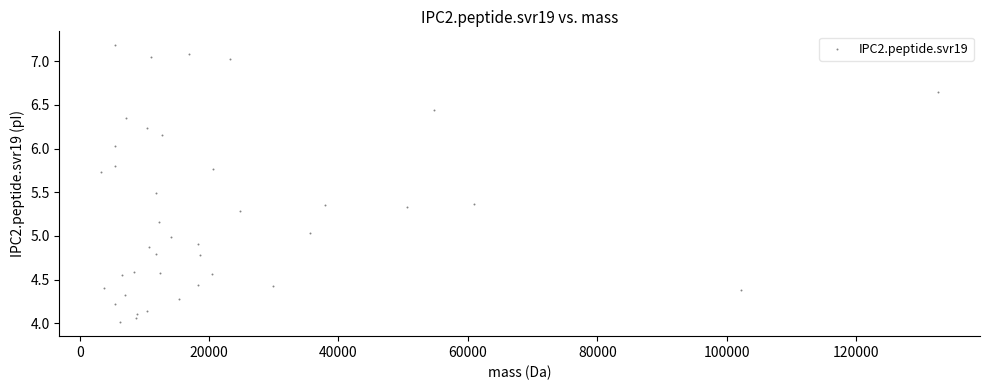

What is the range of Y values (max minus min)?

3.2